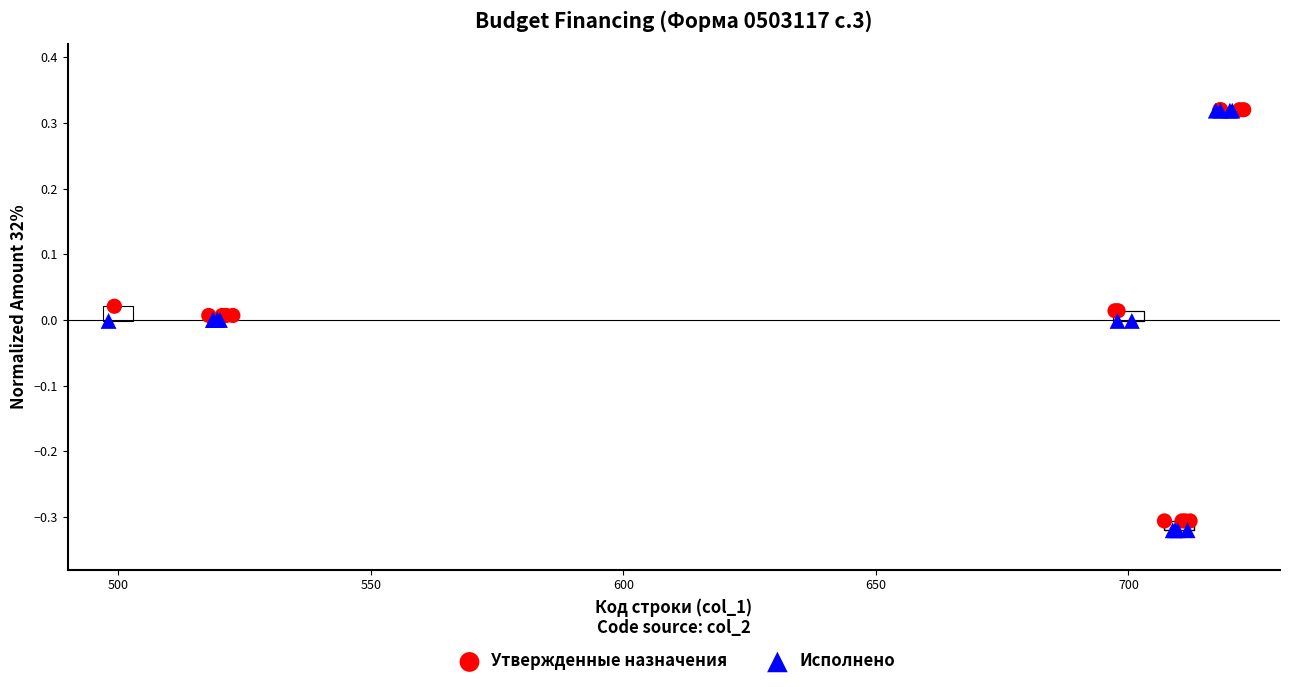

Which series has the largest Y range (max minus min)?

Исполнено